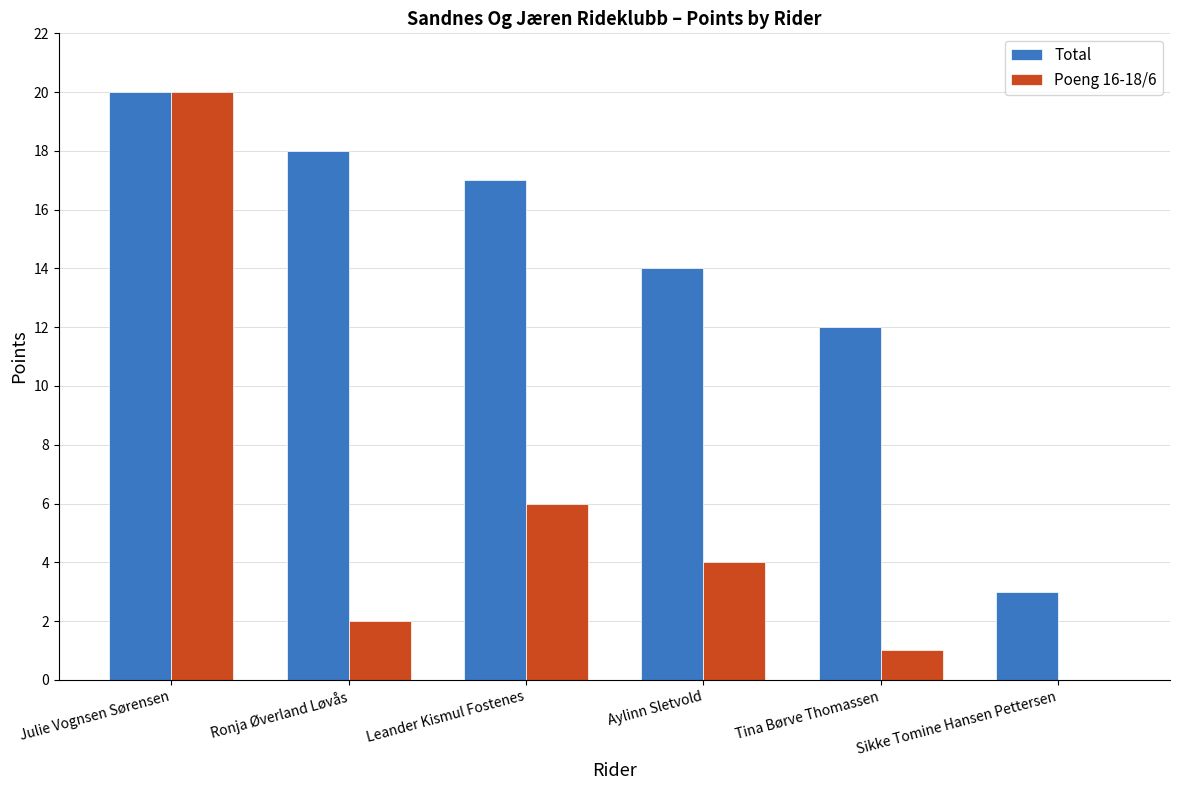

True or false: Total has a value of 31 at Julie Vognsen Sørensen.

False